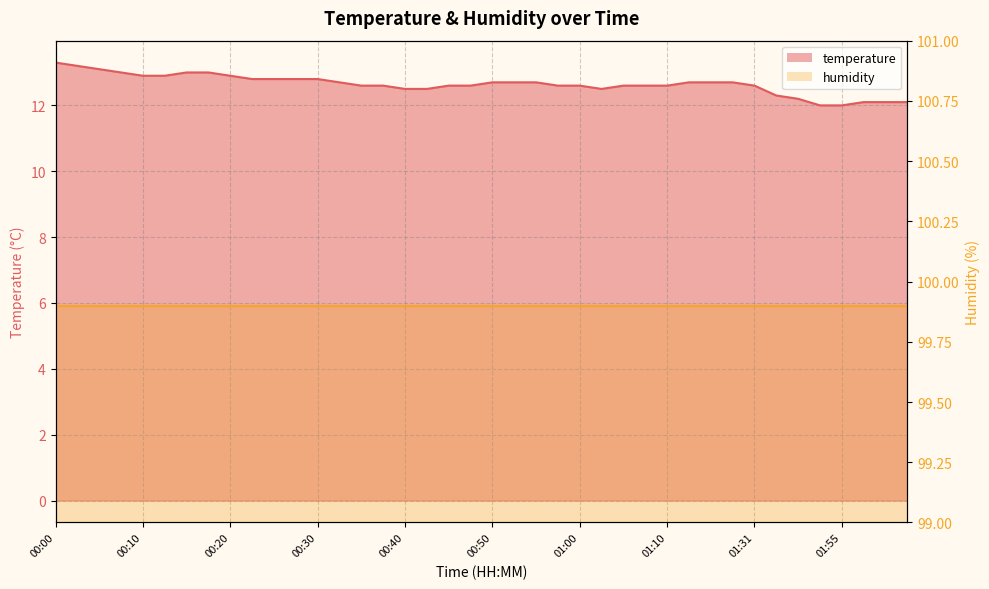

What is the average value?

12.6